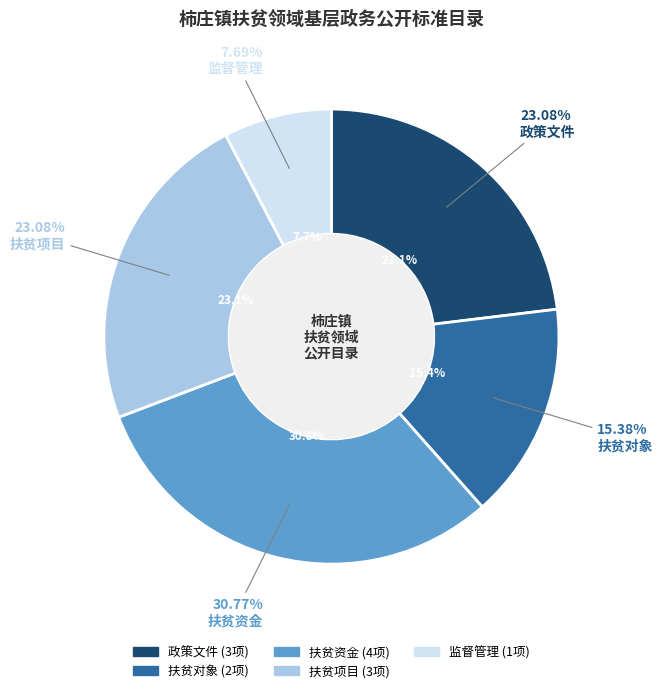

How much of the chart is everything except 监督管理?

92.3%